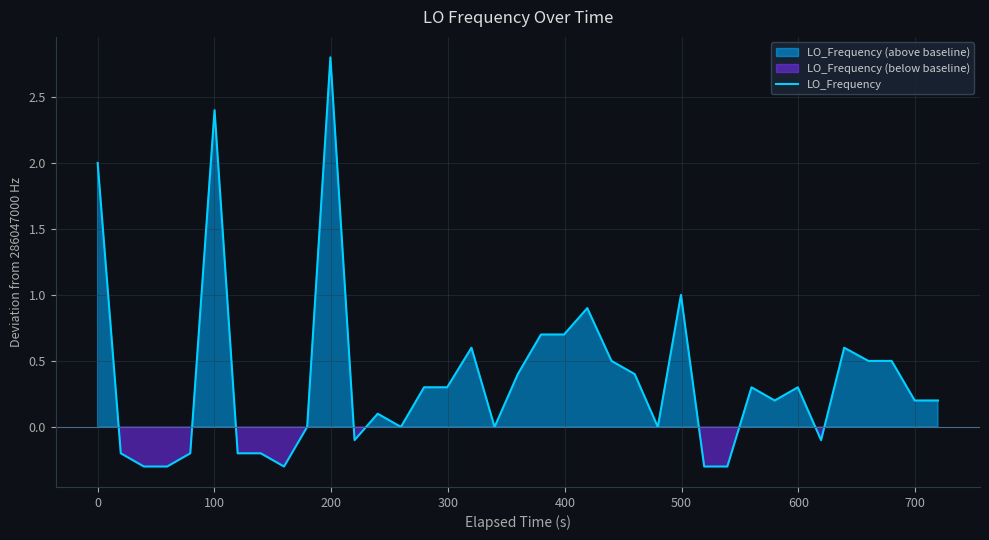

What is the highest value of the LO_Frequency series?

2.8